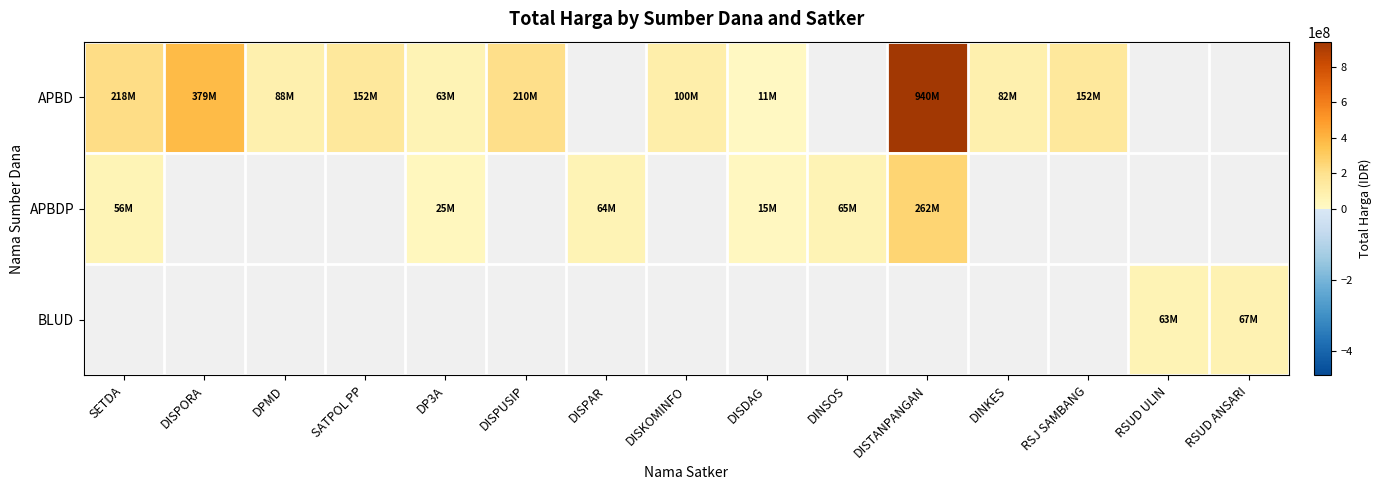

What is the smallest value displayed?

11100000.0